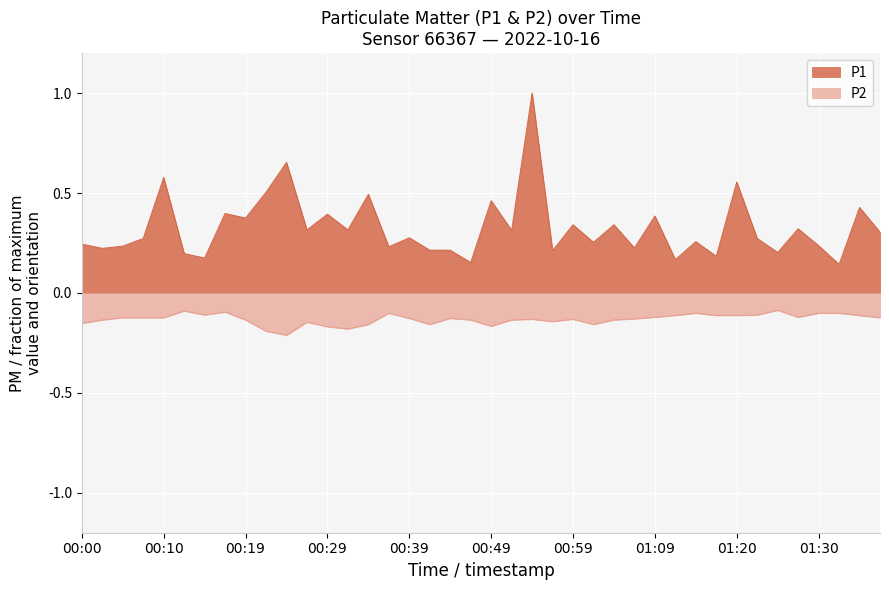

Reading left to right, what are all the values shown in this chart?

P1: 0.2	0.2	0.2	0.3	0.6	0.2	0.2	0.4	0.4	0.5	0.7	0.3	0.4	0.3	0.5	0.2	0.3	0.2	0.2	0.2	0.5	0.3	1.0	0.2	0.3	0.3	0.3	0.2	0.4	0.2	0.3	0.2	0.6	0.3	0.2	0.3	0.2	0.1	0.4	0.3
P2: -0.2	-0.1	-0.1	-0.1	-0.1	-0.1	-0.1	-0.1	-0.1	-0.2	-0.2	-0.1	-0.2	-0.2	-0.2	-0.1	-0.1	-0.2	-0.1	-0.1	-0.2	-0.1	-0.1	-0.1	-0.1	-0.2	-0.1	-0.1	-0.1	-0.1	-0.1	-0.1	-0.1	-0.1	-0.1	-0.1	-0.1	-0.1	-0.1	-0.1